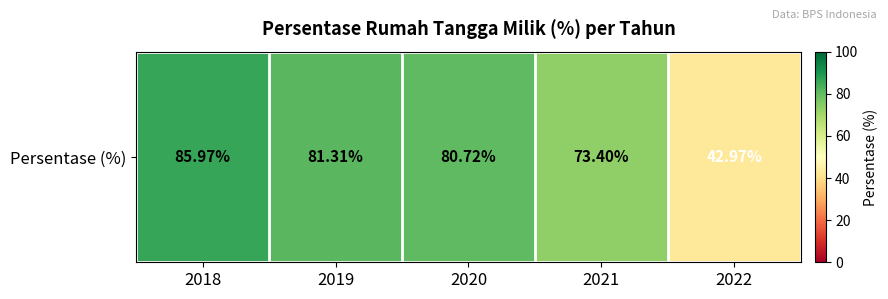

What is the difference between the maximum and second lowest values?

12.6